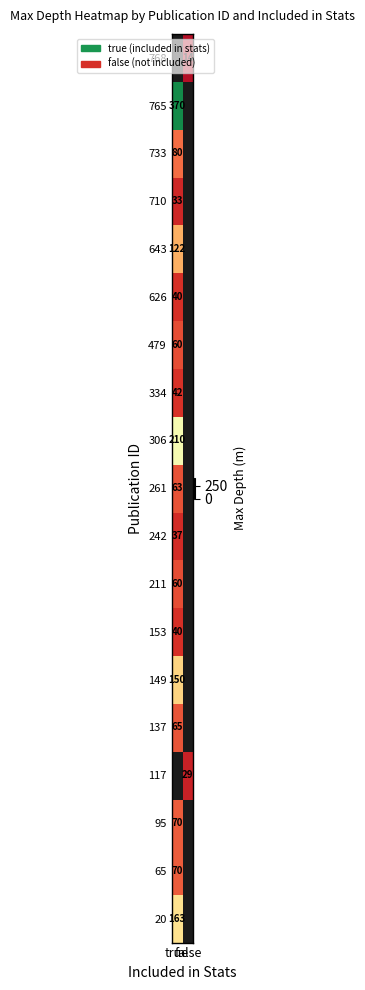

Is it true that 643 equals 122.0 at true?

True